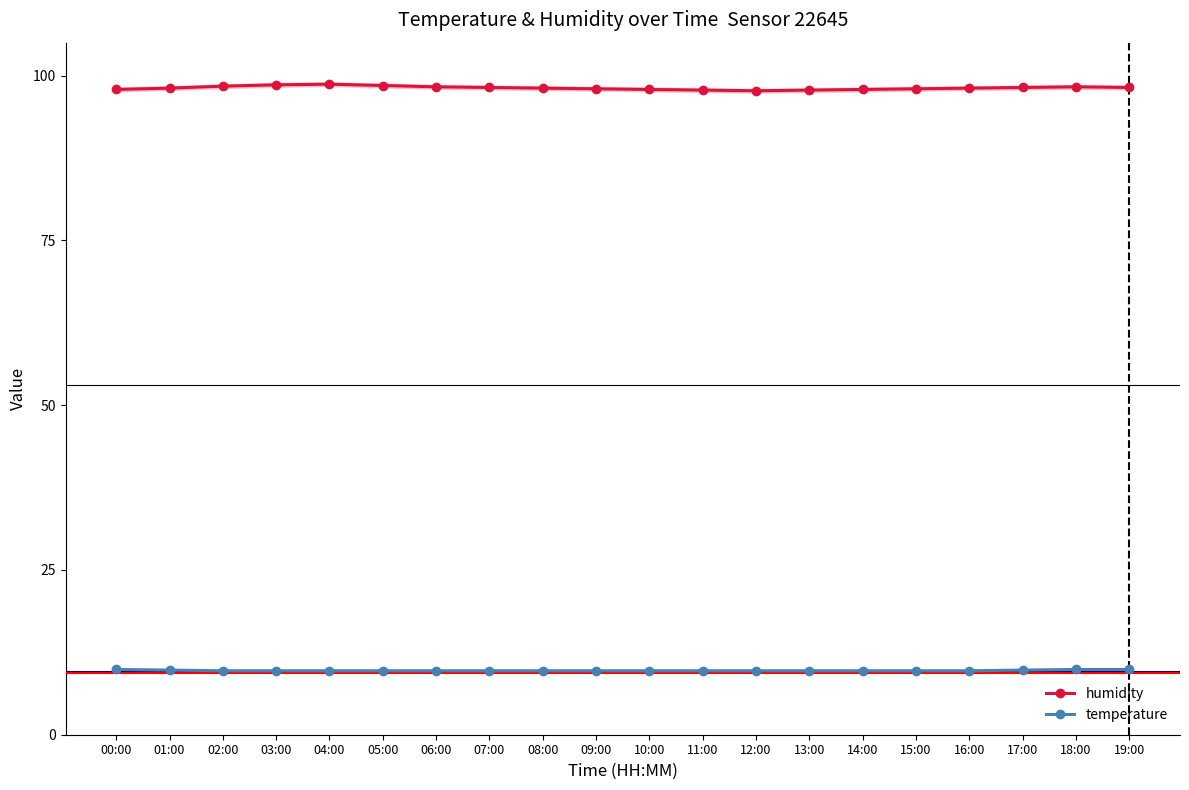

Reading right to left, what are all the values shown in this chart?

humidity: 19:00=98.2	18:00=98.3	17:00=98.2	16:00=98.1	15:00=98.0	14:00=97.9	13:00=97.8	12:00=97.7	11:00=97.8	10:00=97.9	09:00=98.0	08:00=98.1	07:00=98.2	06:00=98.3	05:00=98.5	04:00=98.7	03:00=98.6	02:00=98.4	01:00=98.1	00:00=97.9
temperature: 19:00=9.9	18:00=9.9	17:00=9.8	16:00=9.7	15:00=9.7	14:00=9.7	13:00=9.7	12:00=9.7	11:00=9.7	10:00=9.7	09:00=9.7	08:00=9.7	07:00=9.7	06:00=9.7	05:00=9.7	04:00=9.7	03:00=9.7	02:00=9.7	01:00=9.8	00:00=9.9